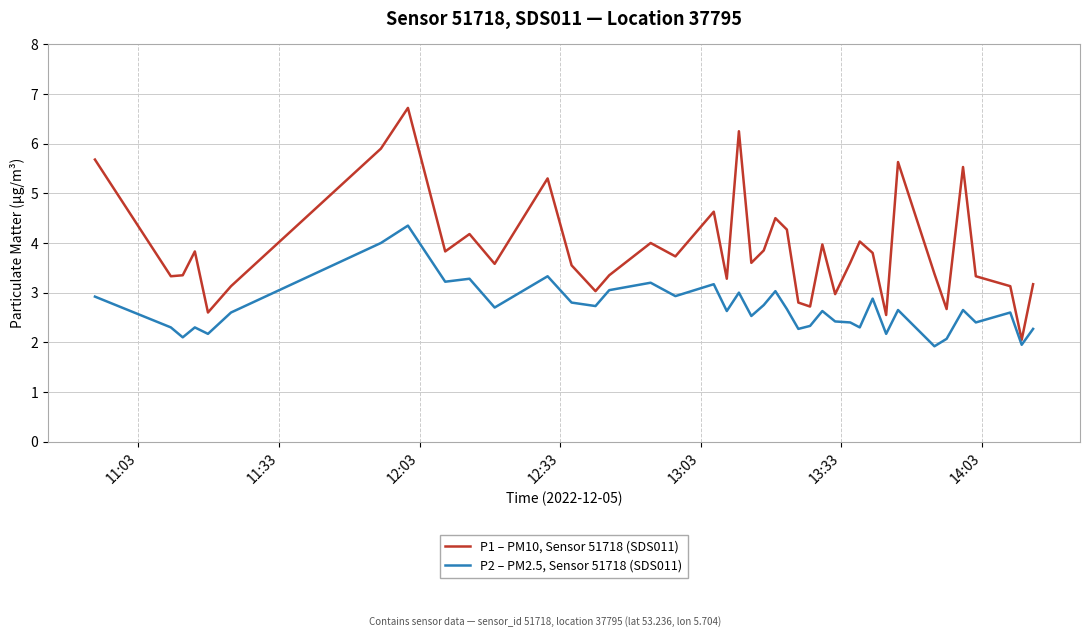

In P2 – PM2.5, Sensor 51718 (SDS011), how many points are lower than both neighbors (excluding endpoints)?

14